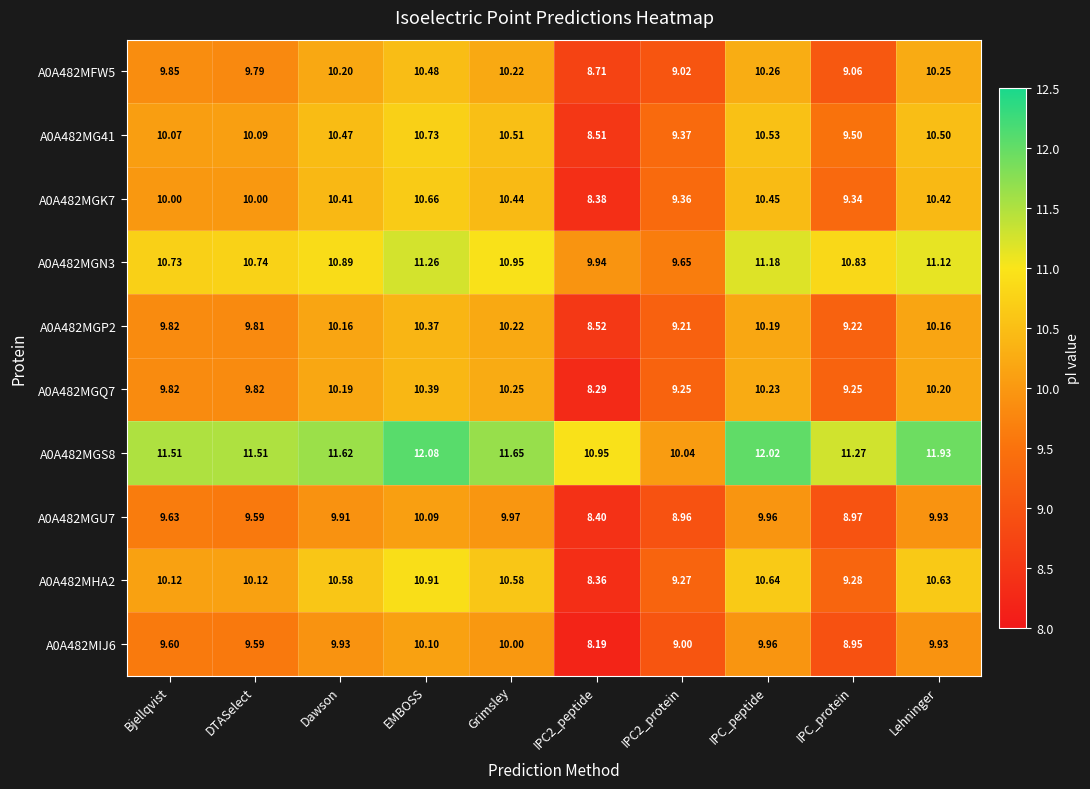

How many data points does each series have?

10